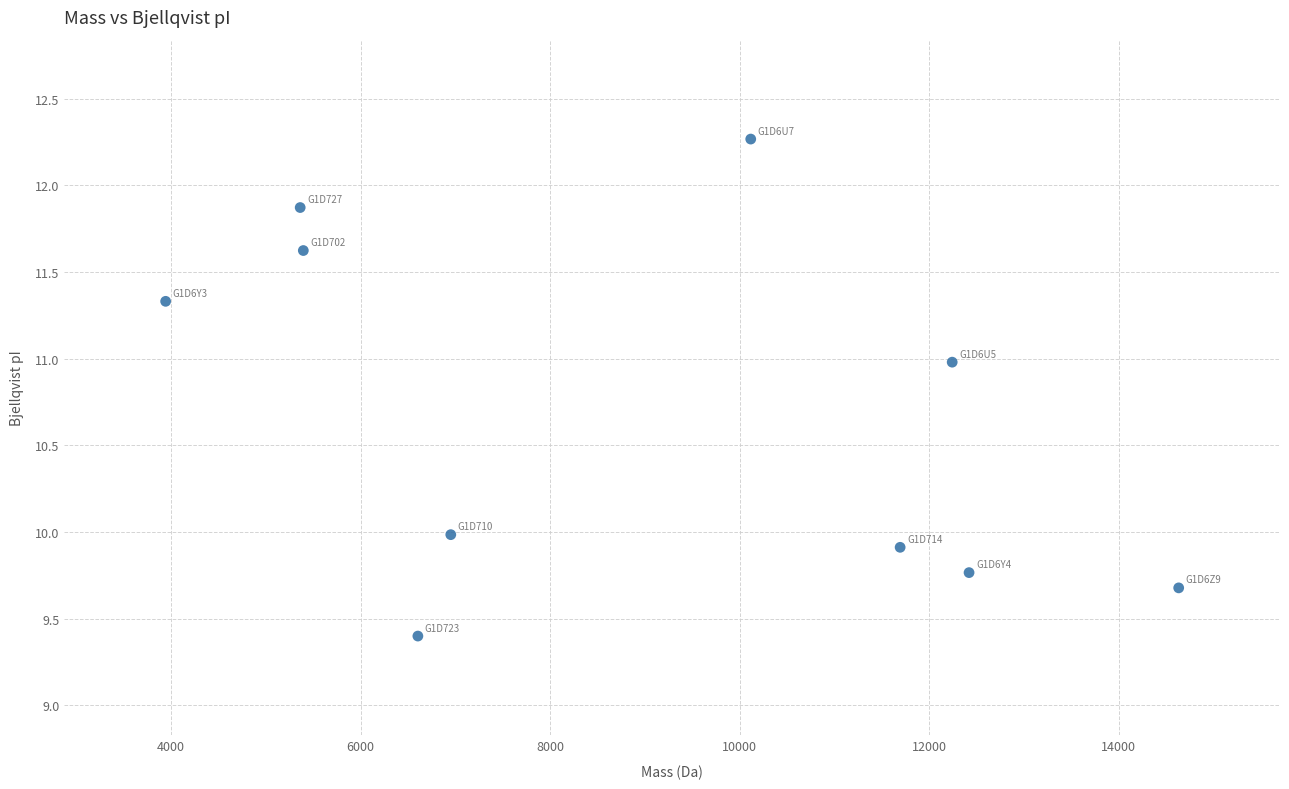

What is the range of Y values (max minus min)?

2.9